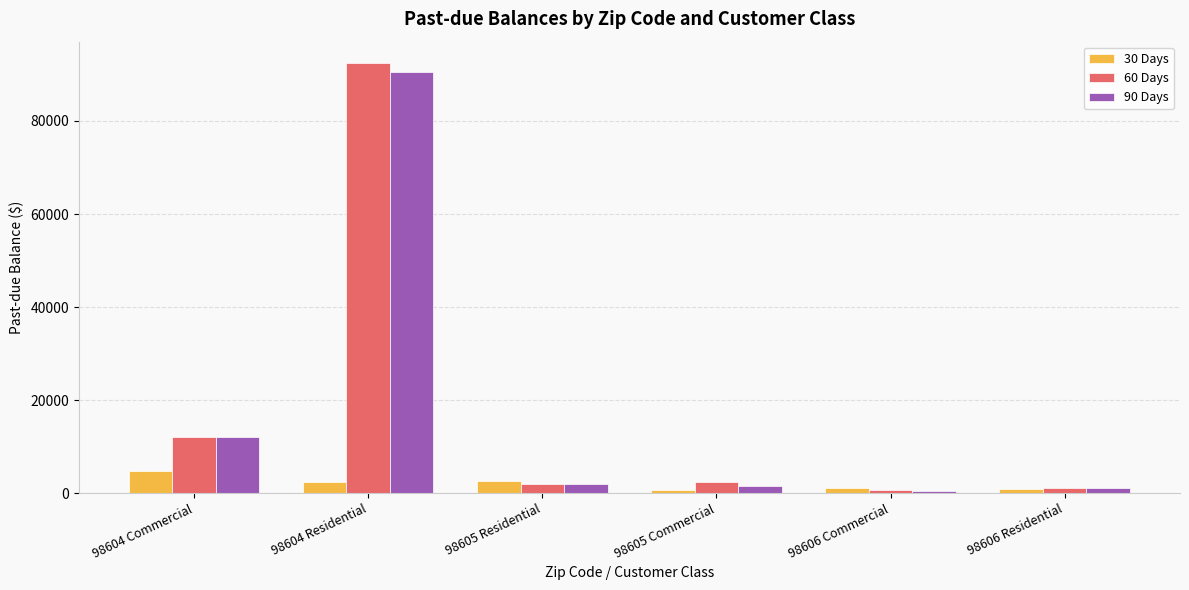

What is the total value across all series at 98604 Residential?

185325.6